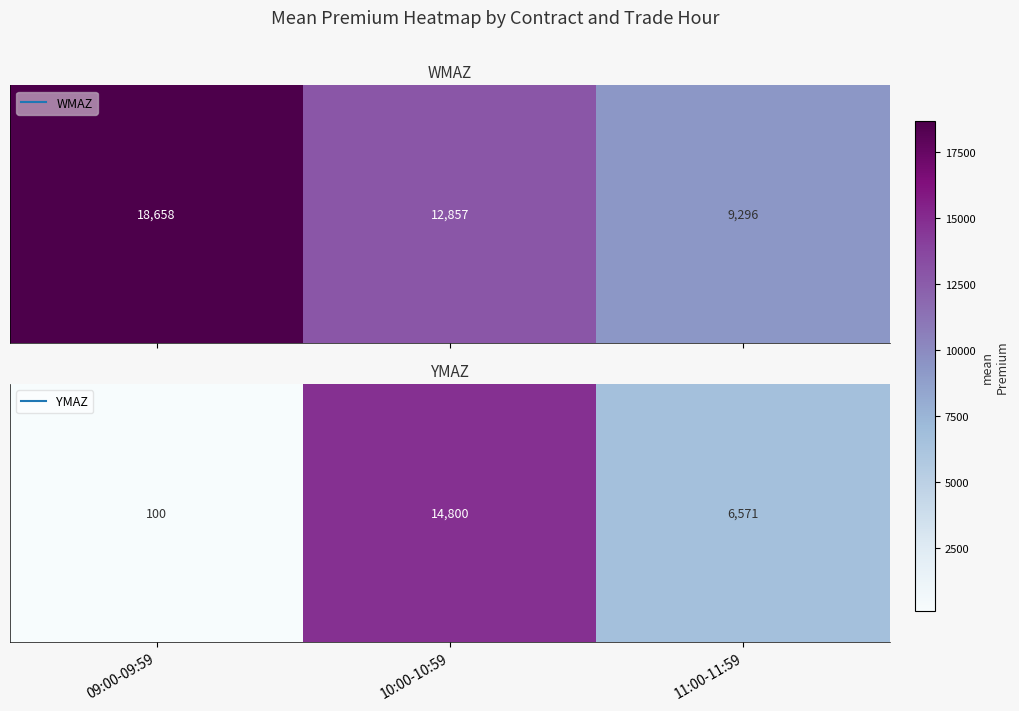

Rank the categories by value from lowest to highest.

09:00-09:59, 11:00-11:59, 10:00-10:59